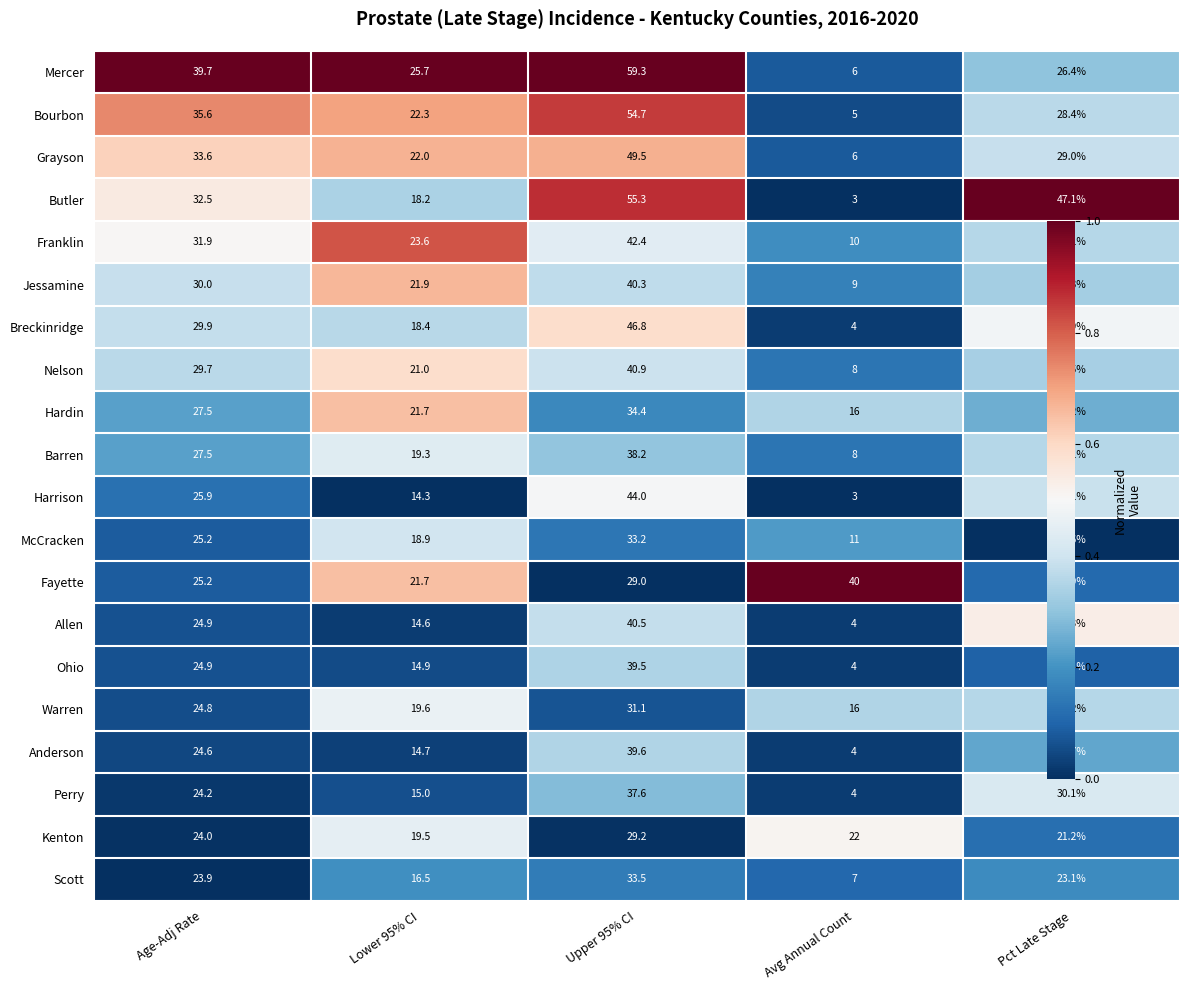

Is it true that Perry equals 52.0 at Pct Late Stage?

False